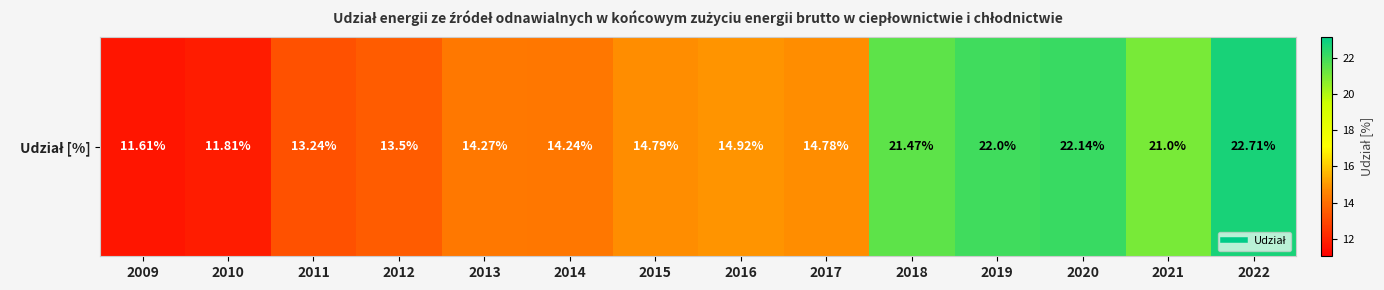

What is the difference between the maximum and minimum values?

11.1